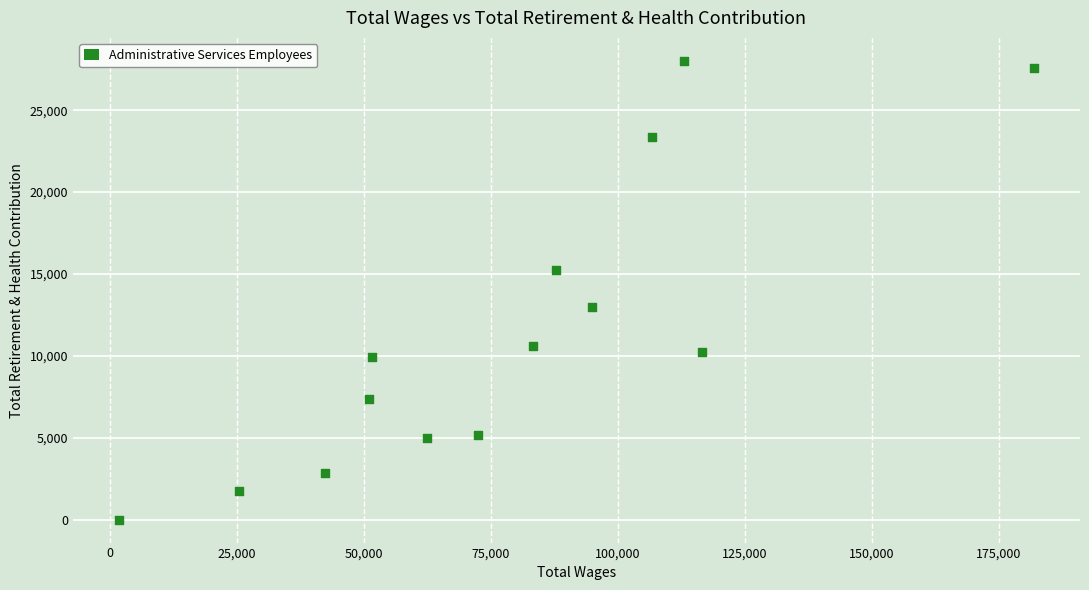

What is the range of X values (max minus min)?

180320